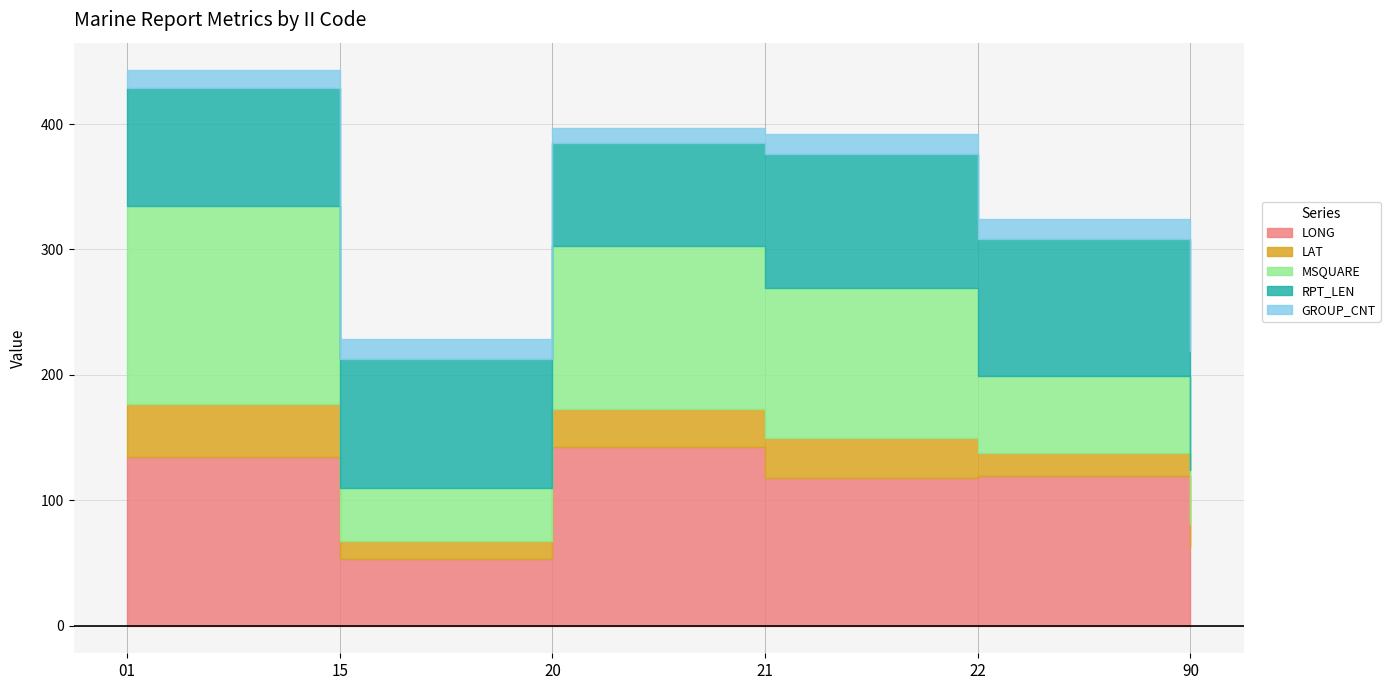

What is the difference between the maximum and minimum values in the RPT_LEN series?

27.0